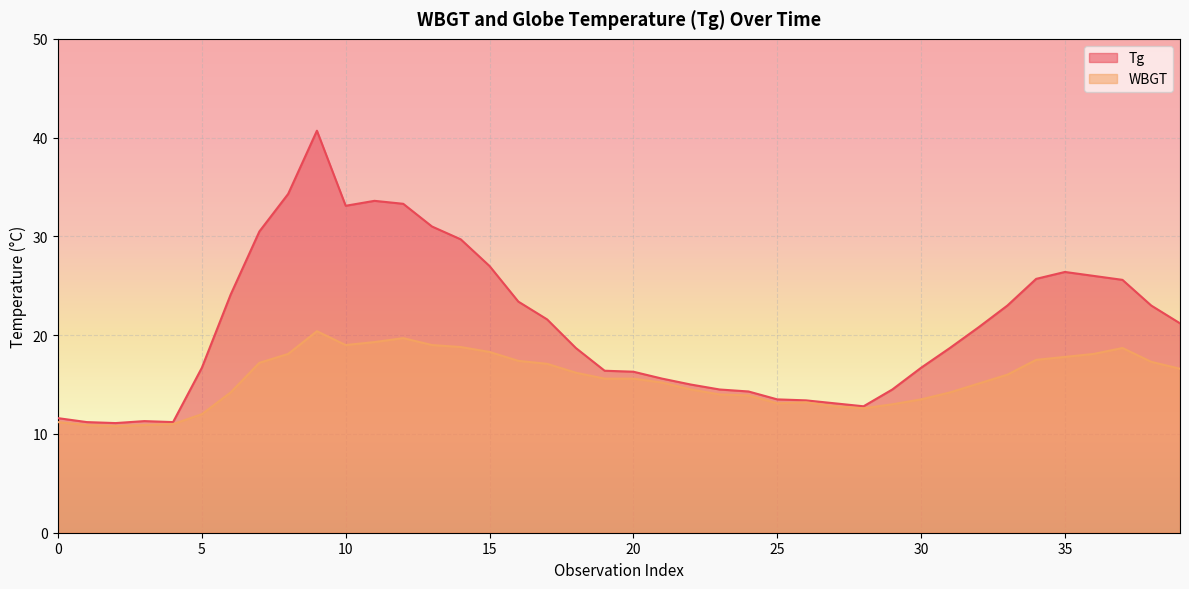

What is the maximum value for Tg?

40.7